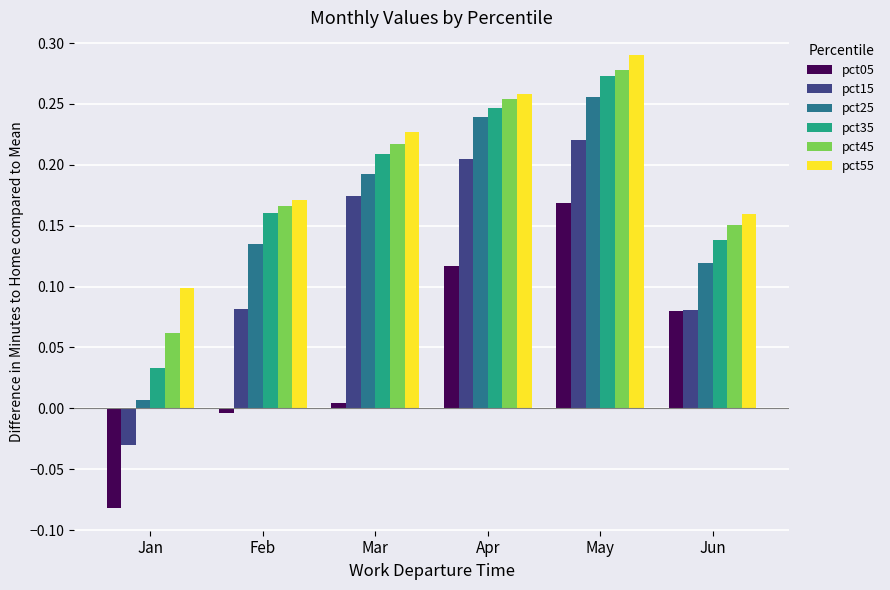

The pct45 series shows 0.0 at Mar. True or false?

False